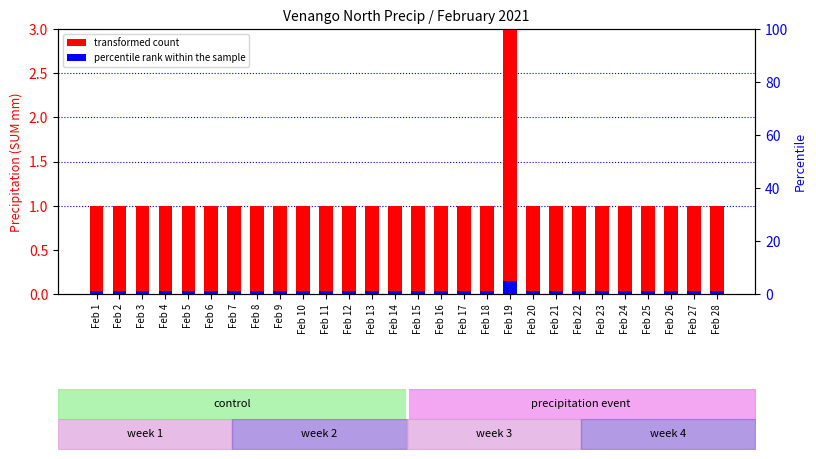

What is the maximum value shown in the chart?

5.0